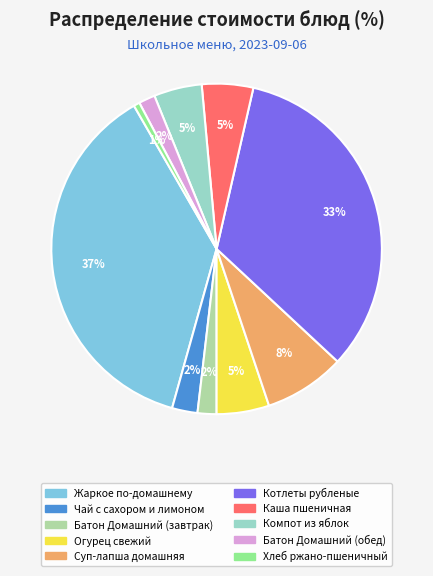

How many slices are in this pie chart?

10